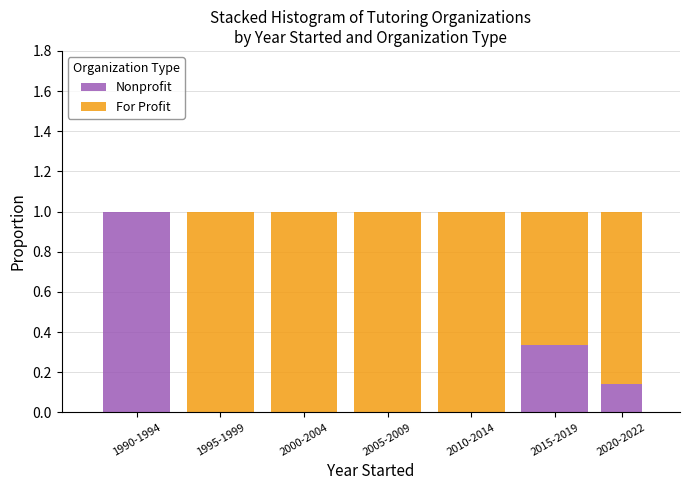

What is the total value across all series at 2005-2009?

1.0